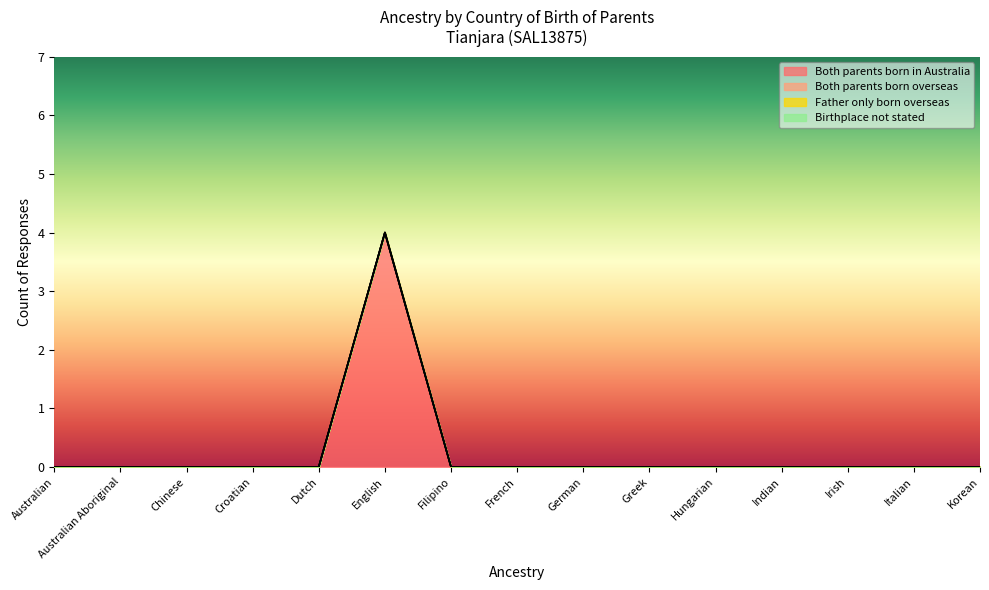

True or false: Both parents born in Australia and Father only born overseas cross at least once.

False